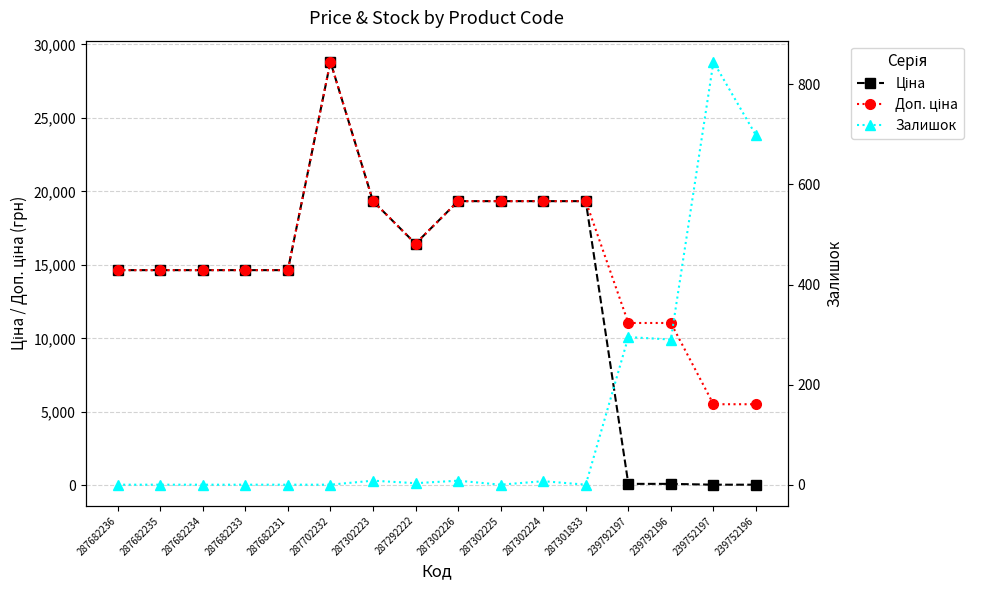

Is it true that Залишок equals 0.0 at 287682234?

True